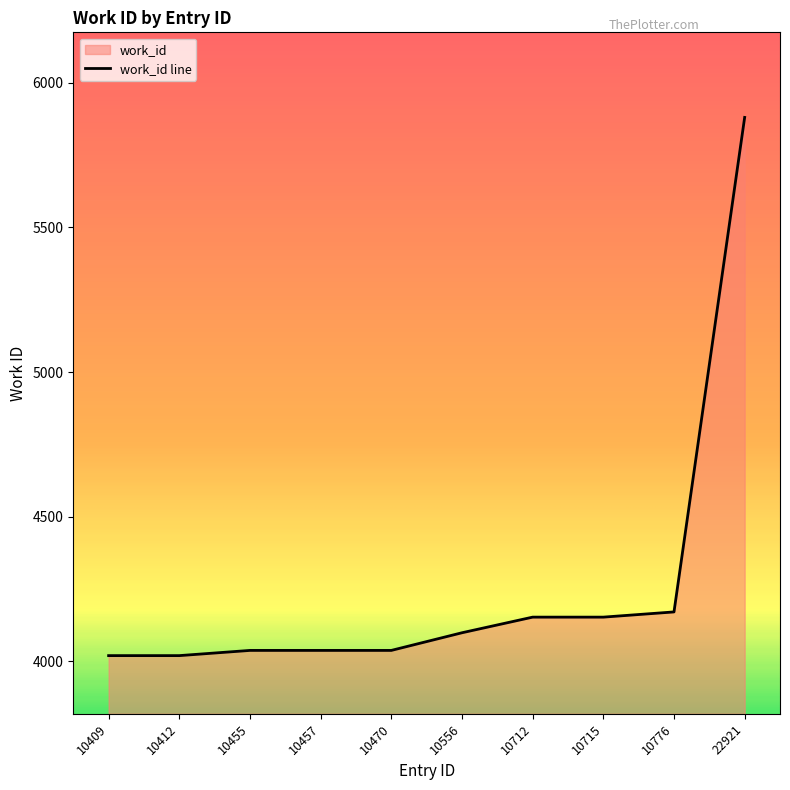

What is the value of the 3rd point from the left?

4038